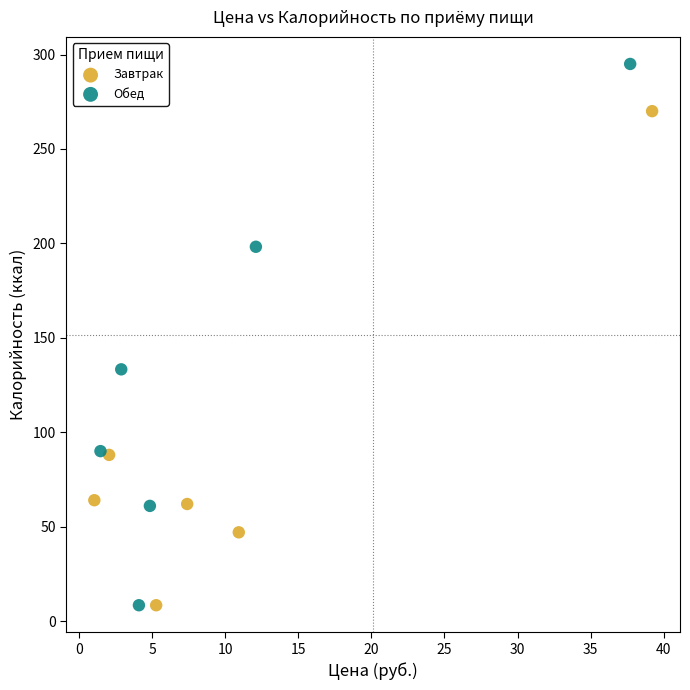

Which series reaches the maximum Y coordinate?

Обед